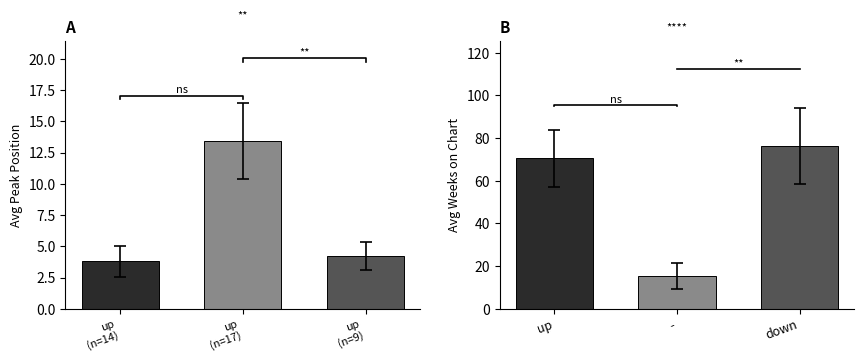

Which series has the largest range (max minus min)?

Avg Weeks on Chart